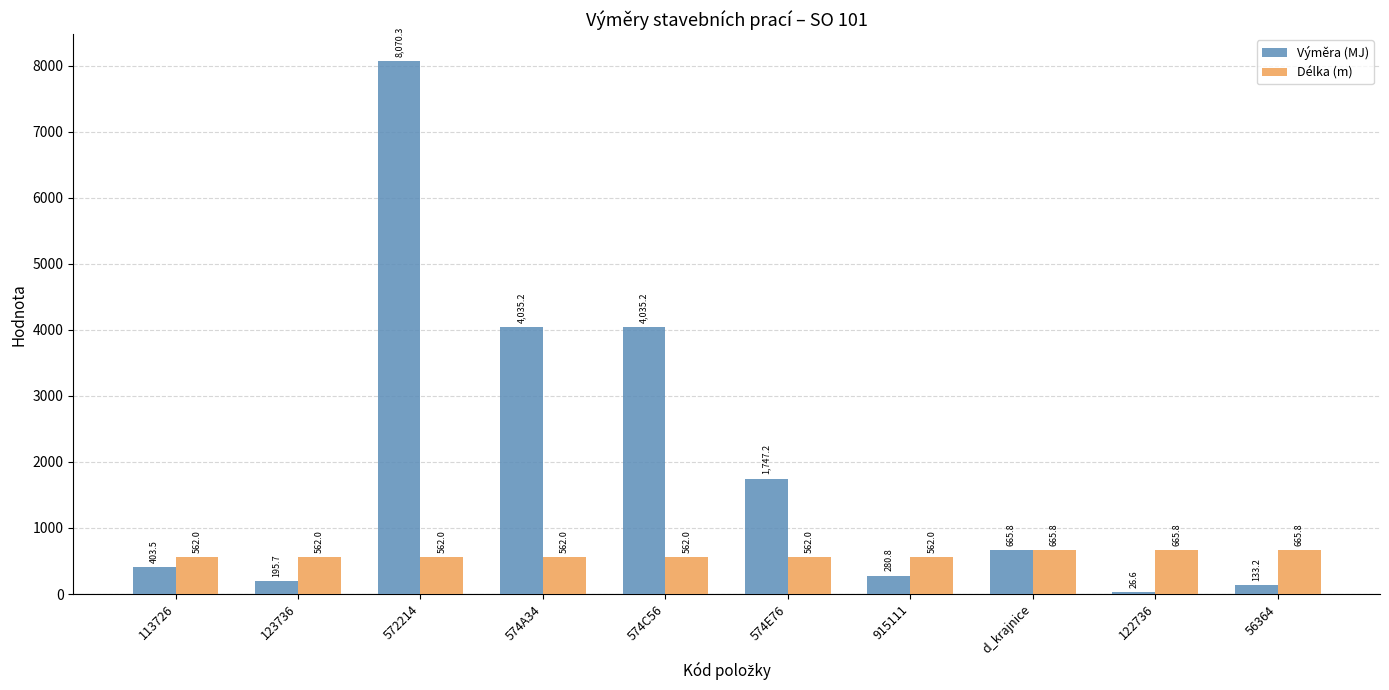

What position from the right is 56364?

1